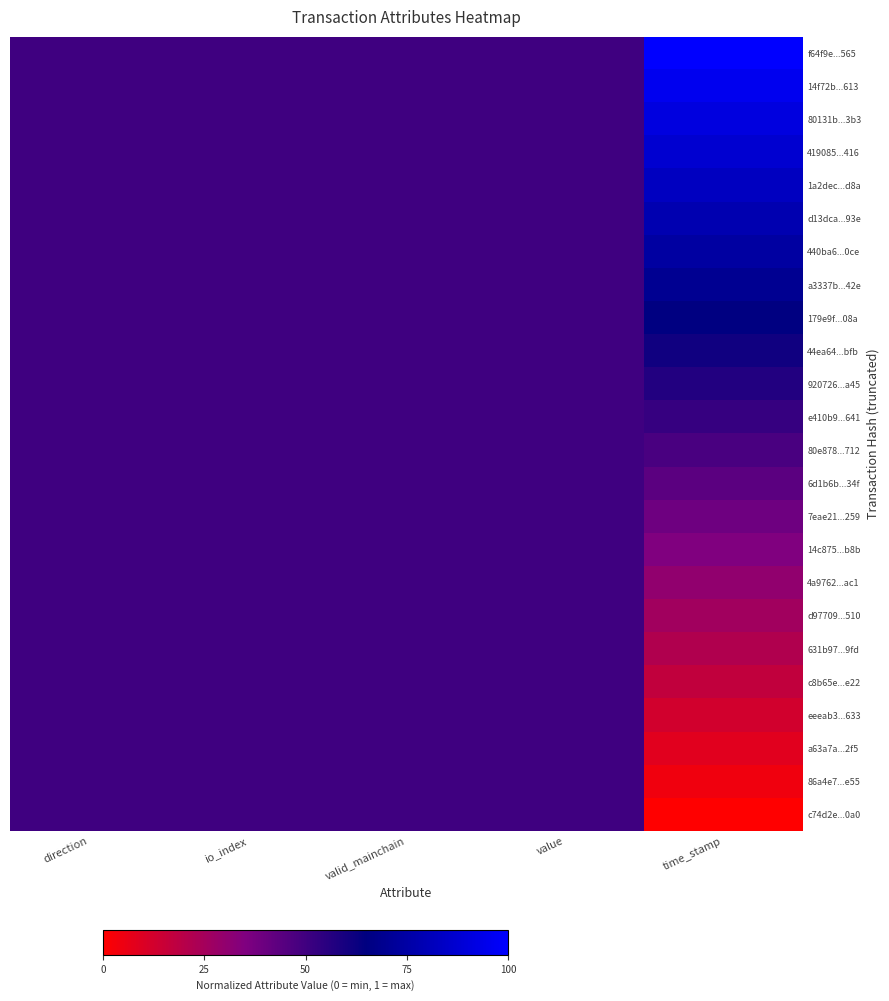

Reading left to right, what are all the values shown in this chart?

f64f9e...565: direction=0.5	io_index=0.5	valid_mainchain=0.5	value=0.5	time_stamp=1.0
14f72b...613: direction=0.5	io_index=0.5	valid_mainchain=0.5	value=0.5	time_stamp=1.0
80131b...3b3: direction=0.5	io_index=0.5	valid_mainchain=0.5	value=0.5	time_stamp=0.9
419085...416: direction=0.5	io_index=0.5	valid_mainchain=0.5	value=0.5	time_stamp=0.9
1a2dec...d8a: direction=0.5	io_index=0.5	valid_mainchain=0.5	value=0.5	time_stamp=0.8
d13dca...93e: direction=0.5	io_index=0.5	valid_mainchain=0.5	value=0.5	time_stamp=0.8
440ba6...0ce: direction=0.5	io_index=0.5	valid_mainchain=0.5	value=0.5	time_stamp=0.7
a3337b...42e: direction=0.5	io_index=0.5	valid_mainchain=0.5	value=0.5	time_stamp=0.7
179e9f...08a: direction=0.5	io_index=0.5	valid_mainchain=0.5	value=0.5	time_stamp=0.7
44ea64...bfb: direction=0.5	io_index=0.5	valid_mainchain=0.5	value=0.5	time_stamp=0.6
920726...a45: direction=0.5	io_index=0.5	valid_mainchain=0.5	value=0.5	time_stamp=0.6
e410b9...641: direction=0.5	io_index=0.5	valid_mainchain=0.5	value=0.5	time_stamp=0.5
80e878...712: direction=0.5	io_index=0.5	valid_mainchain=0.5	value=0.5	time_stamp=0.5
6d1b6b...34f: direction=0.5	io_index=0.5	valid_mainchain=0.5	value=0.5	time_stamp=0.4
7eae21...259: direction=0.5	io_index=0.5	valid_mainchain=0.5	value=0.5	time_stamp=0.4
14c875...b8b: direction=0.5	io_index=0.5	valid_mainchain=0.5	value=0.5	time_stamp=0.3
4a9762...ac1: direction=0.5	io_index=0.5	valid_mainchain=0.5	value=0.5	time_stamp=0.3
d97709...510: direction=0.5	io_index=0.5	valid_mainchain=0.5	value=0.5	time_stamp=0.3
631b97...9fd: direction=0.5	io_index=0.5	valid_mainchain=0.5	value=0.5	time_stamp=0.2
c8b65e...e22: direction=0.5	io_index=0.5	valid_mainchain=0.5	value=0.5	time_stamp=0.2
eeeab3...633: direction=0.5	io_index=0.5	valid_mainchain=0.5	value=0.5	time_stamp=0.1
a63a7a...2f5: direction=0.5	io_index=0.5	valid_mainchain=0.5	value=0.5	time_stamp=0.1
86a4e7...e55: direction=0.5	io_index=0.5	valid_mainchain=0.5	value=0.5	time_stamp=0.0
c74d2e...0a0: direction=0.5	io_index=0.5	valid_mainchain=0.5	value=0.5	time_stamp=0.0